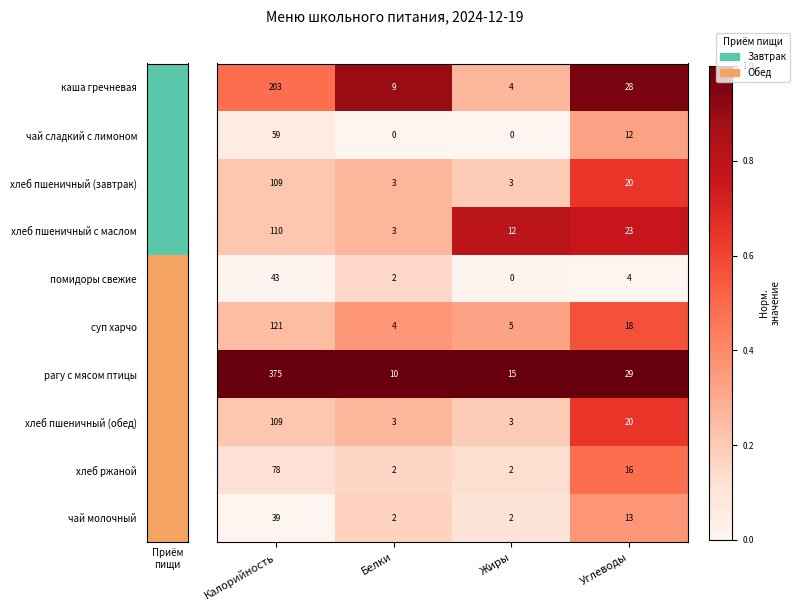

What is the total value across all series at Калорийность?

1246